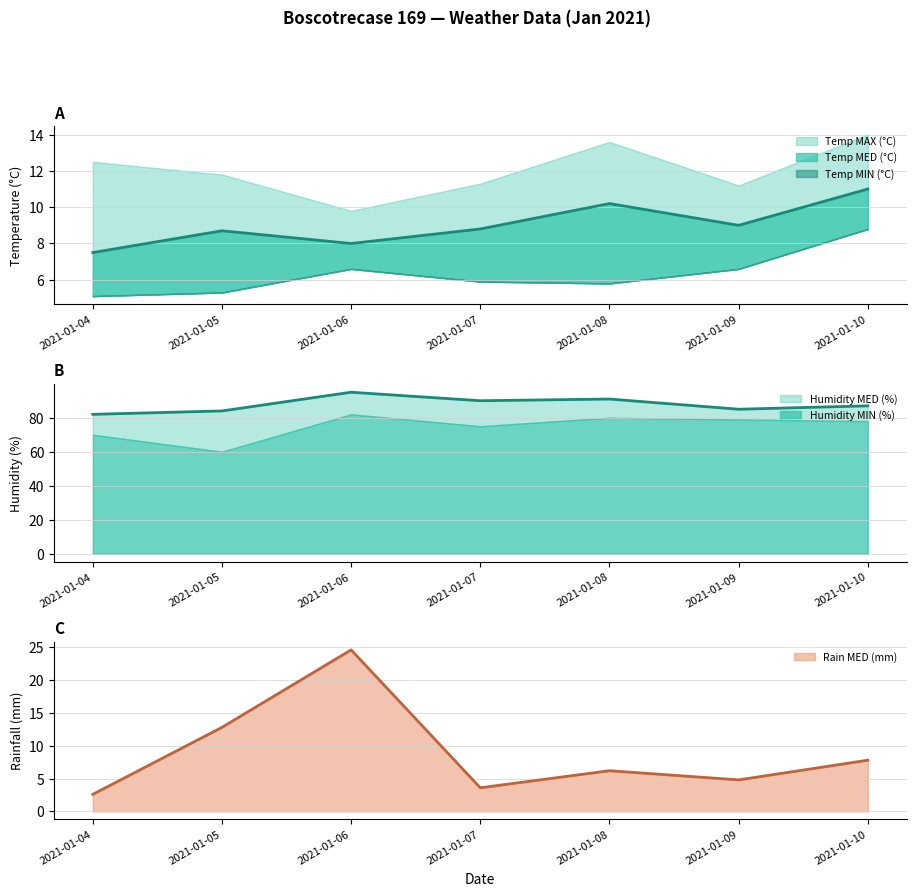

What is the approximate value of Humidity MED (%) at 2021-01-04?

82.0